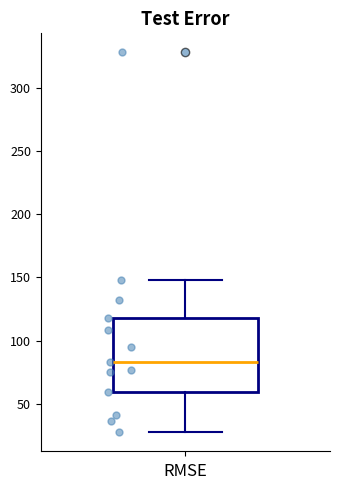

Where does the lower whisker of the box end on the y-axis? The values are not printed on the chart, so give them approximately, as read against the axis.

30